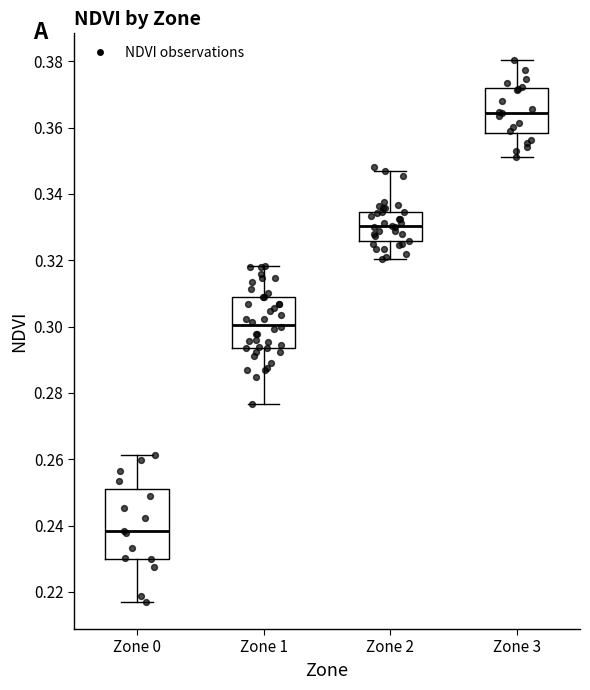

Reading left to right, read every box against the y-axis: the position of its median line, the range the box covers, and the ends of its whiskers. The values are not printed on the chart, so give them approximately, as read against the axis.

Zone 0: median 0.238, box 0.230 to 0.252, whiskers 0.216 to 0.262
Zone 1: median 0.300, box 0.294 to 0.308, whiskers 0.276 to 0.318
Zone 2: median 0.330, box 0.326 to 0.334, whiskers 0.320 to 0.346
Zone 3: median 0.364, box 0.358 to 0.372, whiskers 0.352 to 0.380